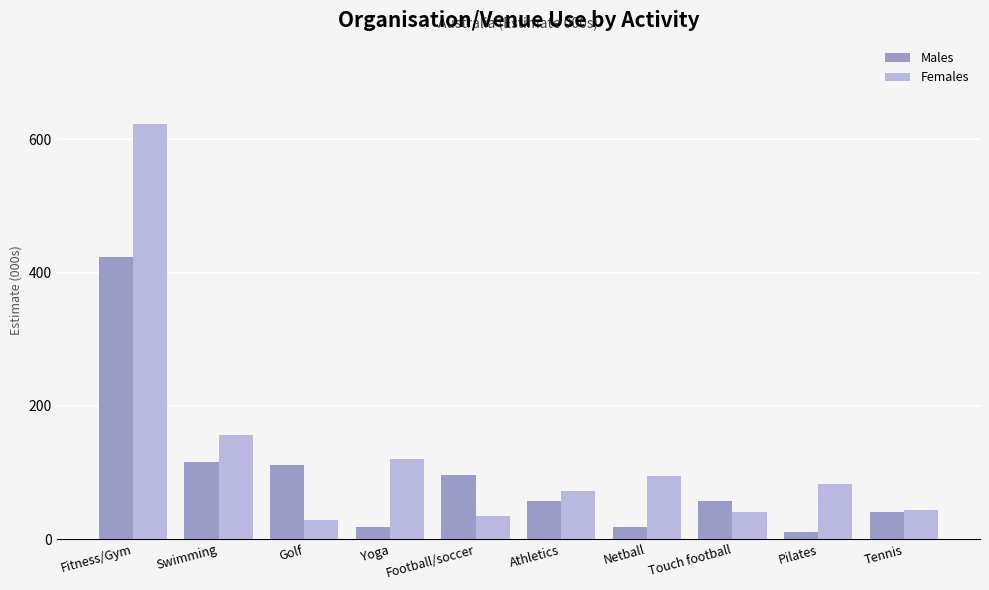

Which series has the largest range (max minus min)?

Females